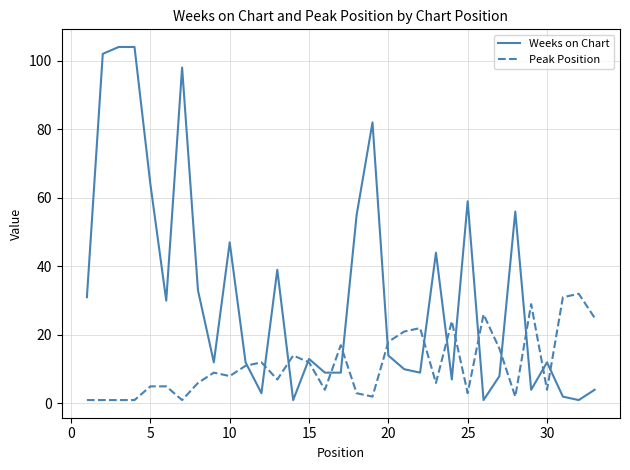

Which series has the largest range (max minus min)?

Weeks on Chart